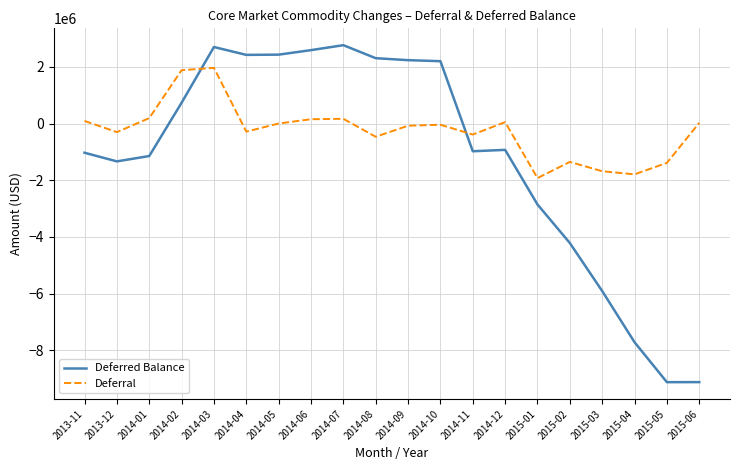

Which series has the largest total across all categories?

Deferral